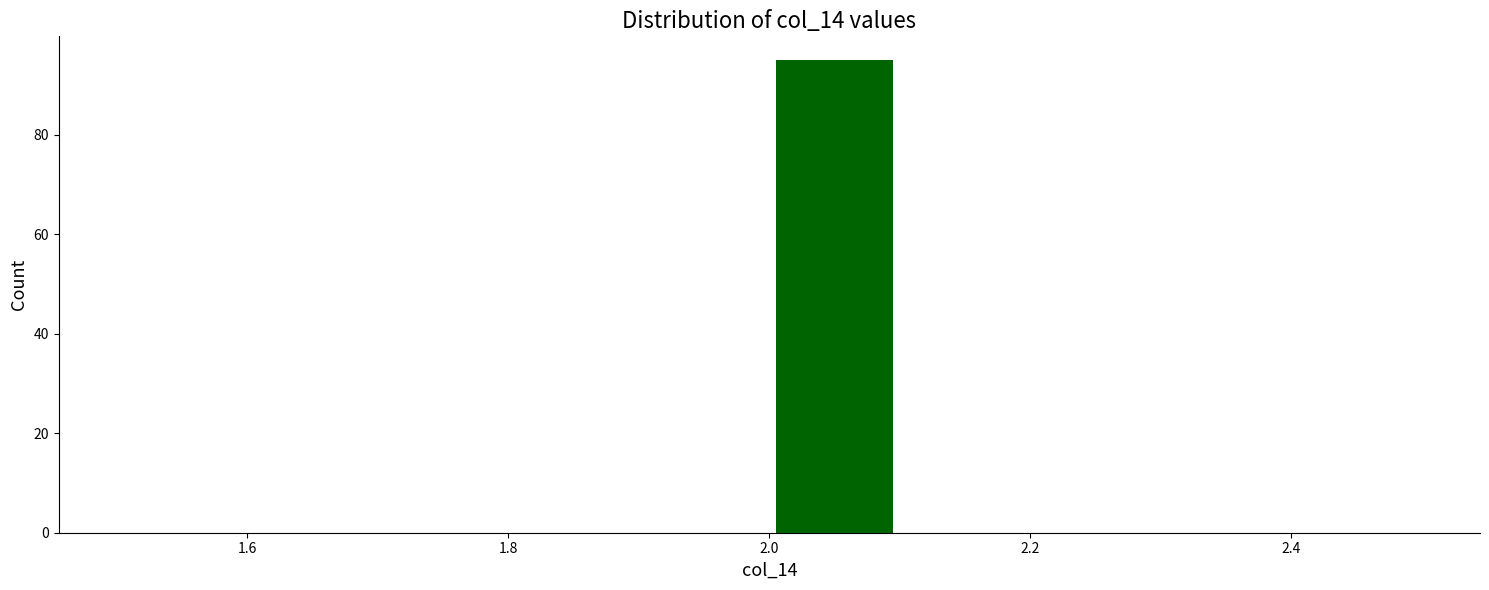

Which range on the x-axis has the tallest bar?

2.0 to 2.1